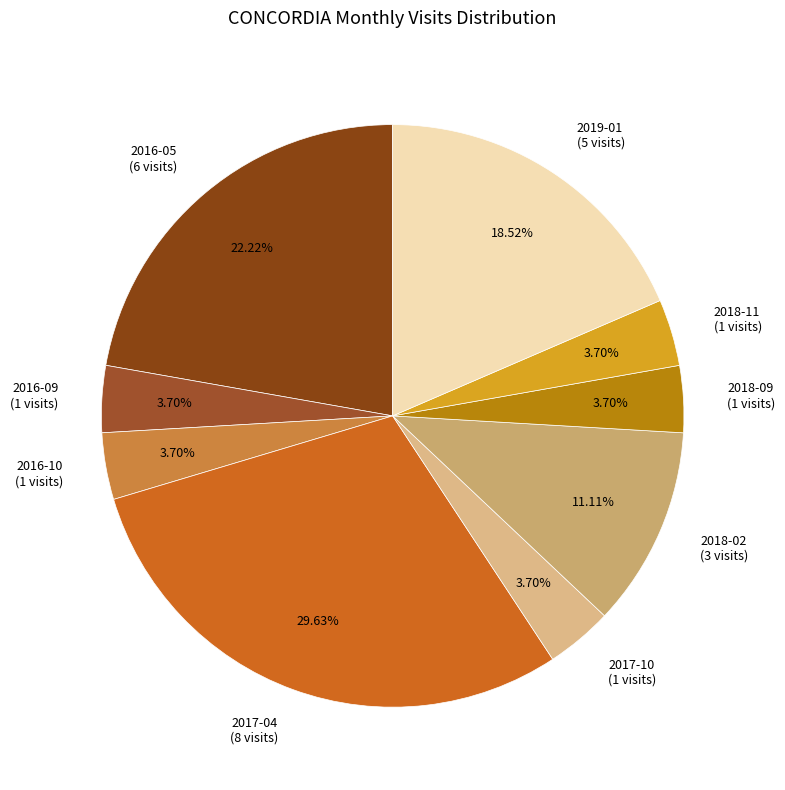

Is there a majority slice in this chart?

No